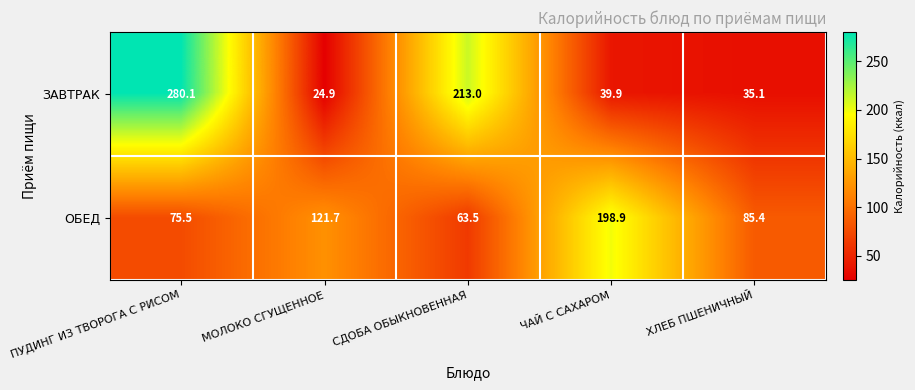

Rank the series at ХЛЕБ ПШЕНИЧНЫЙ from highest to lowest value.

ОБЕД, ЗАВТРАК